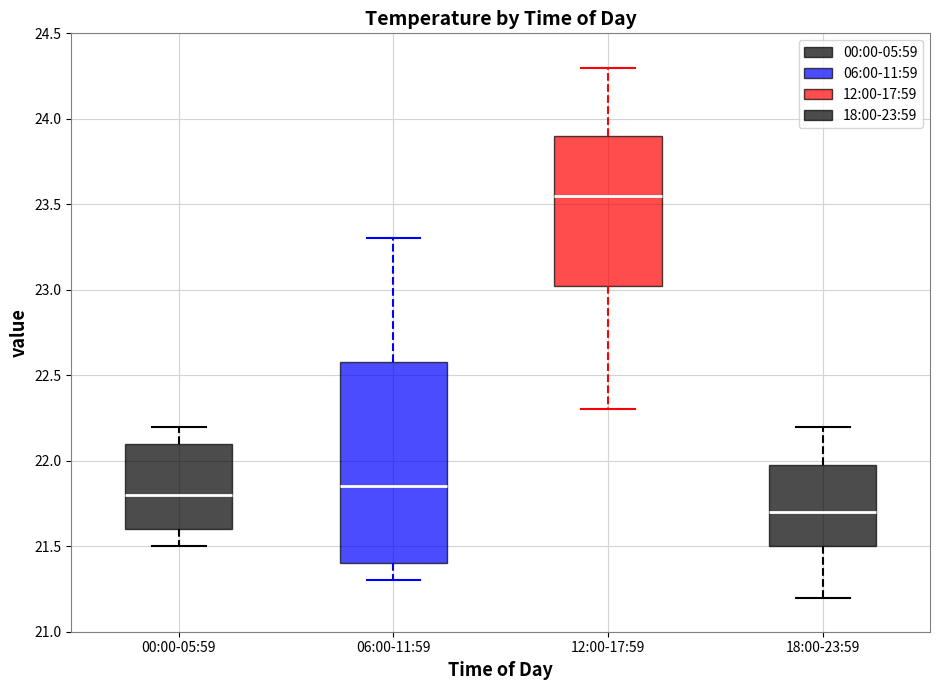

Reading left to right, read every box against the y-axis: the position of its median line, the range the box covers, and the ends of its whiskers. The values are not printed on the chart, so give them approximately, as read against the axis.

00:00-05:59: median 21.80, box 21.60 to 22.10, whiskers 21.50 to 22.20
06:00-11:59: median 21.85, box 21.40 to 22.60, whiskers 21.30 to 23.30
12:00-17:59: median 23.55, box 23.05 to 23.90, whiskers 22.30 to 24.30
18:00-23:59: median 21.70, box 21.50 to 22.00, whiskers 21.20 to 22.20